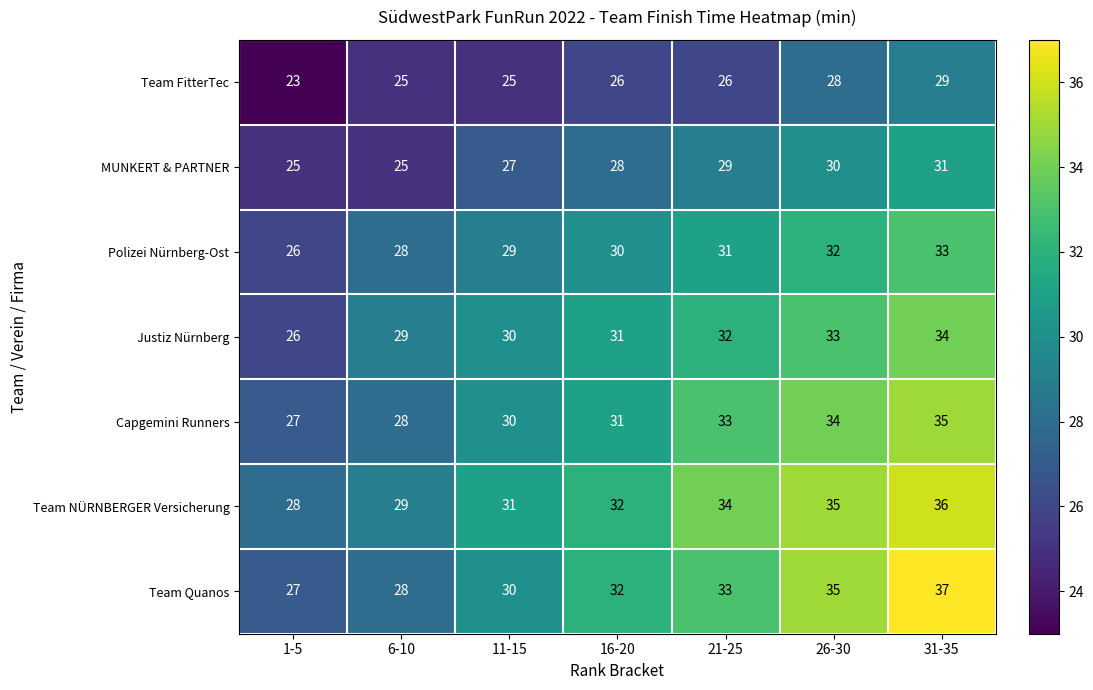

Count the Team FitterTec values in the range 25 to 28.

5